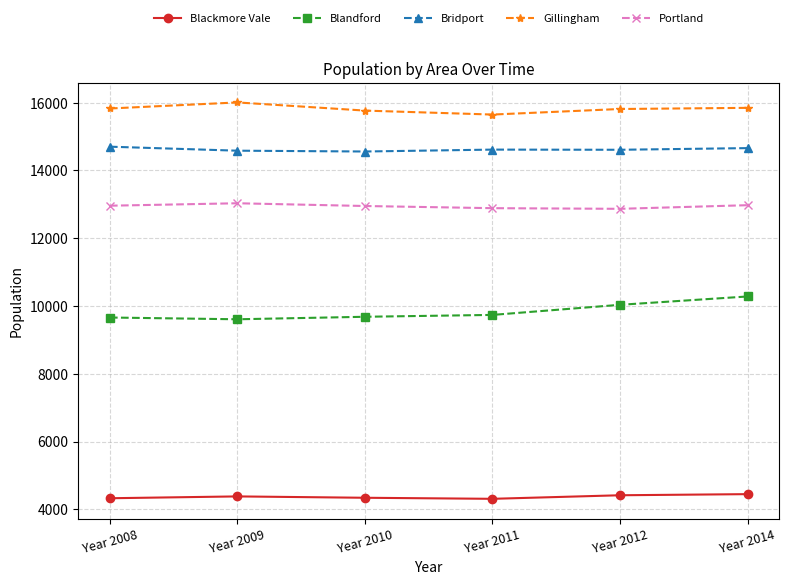

How many data points does each series have?

6